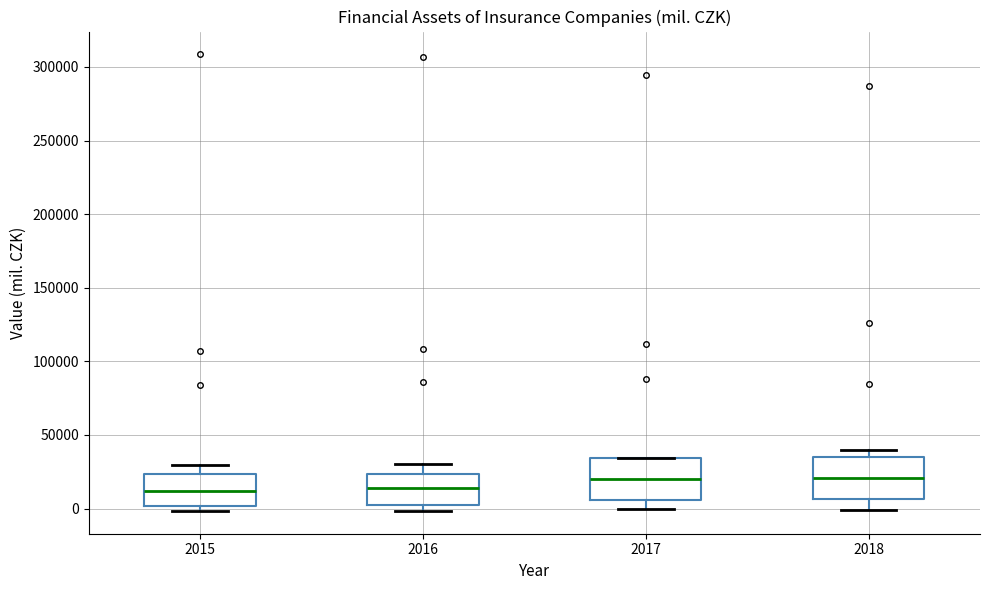

Reading left to right, transcribe this box plot: for each box, give where its median line is, the range the box spans, and where its two whiskers end, as read against the y-axis. The values are not printed on the chart, so give them approximately, as read against the axis.

2015: median 10000, box 0 to 25000, whiskers 0 (just below the box's lower edge) to 30000
2016: median 15000, box 0 to 25000, whiskers 0 (just below the box's lower edge) to 30000
2017: median 20000, box 5000 to 35000, whiskers 0 to 35000
2018: median 20000, box 5000 to 35000, whiskers 0 to 40000